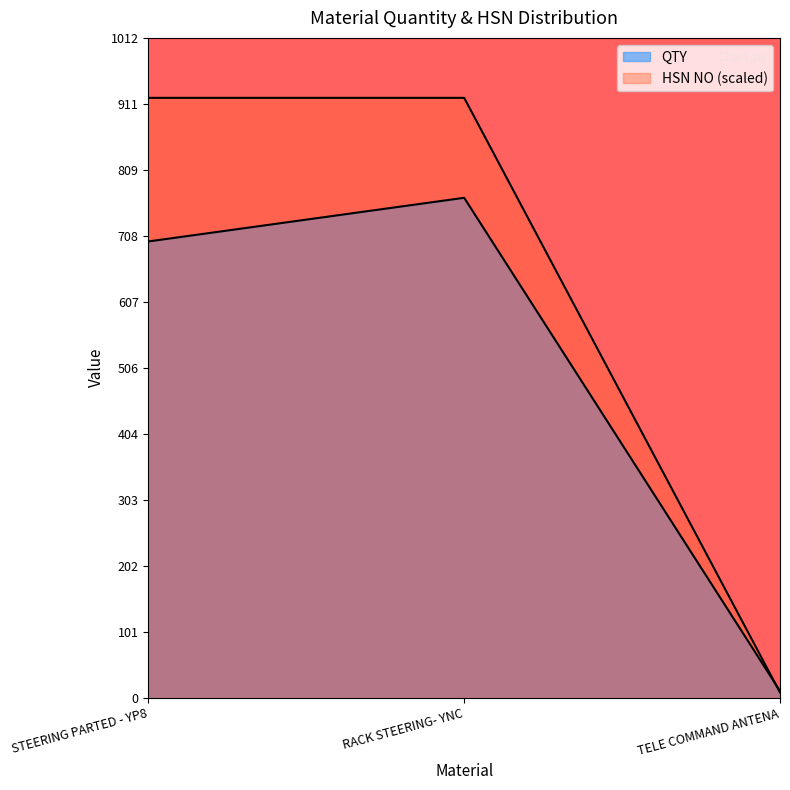

Which series has the largest range (max minus min)?

HSN NO